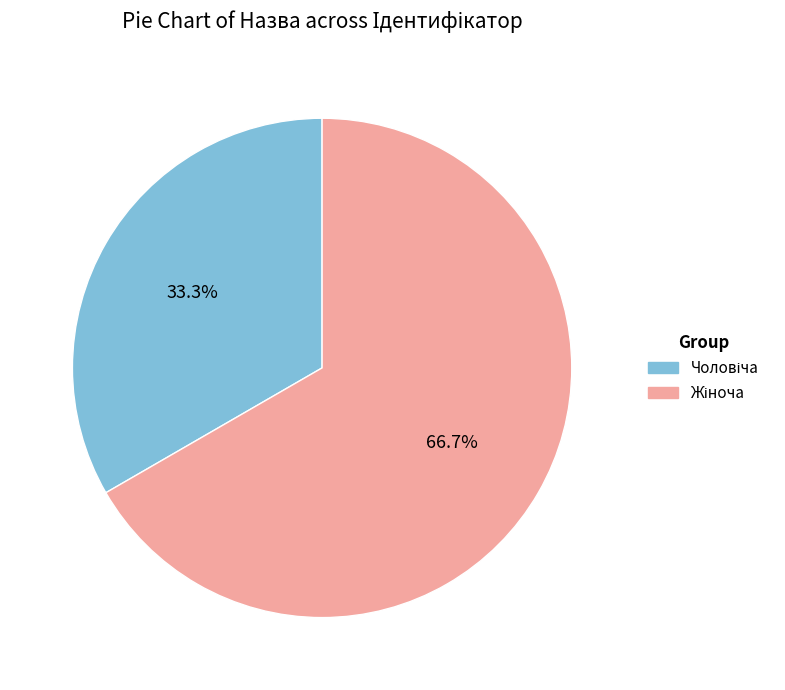

Is there a majority slice in this chart?

Yes